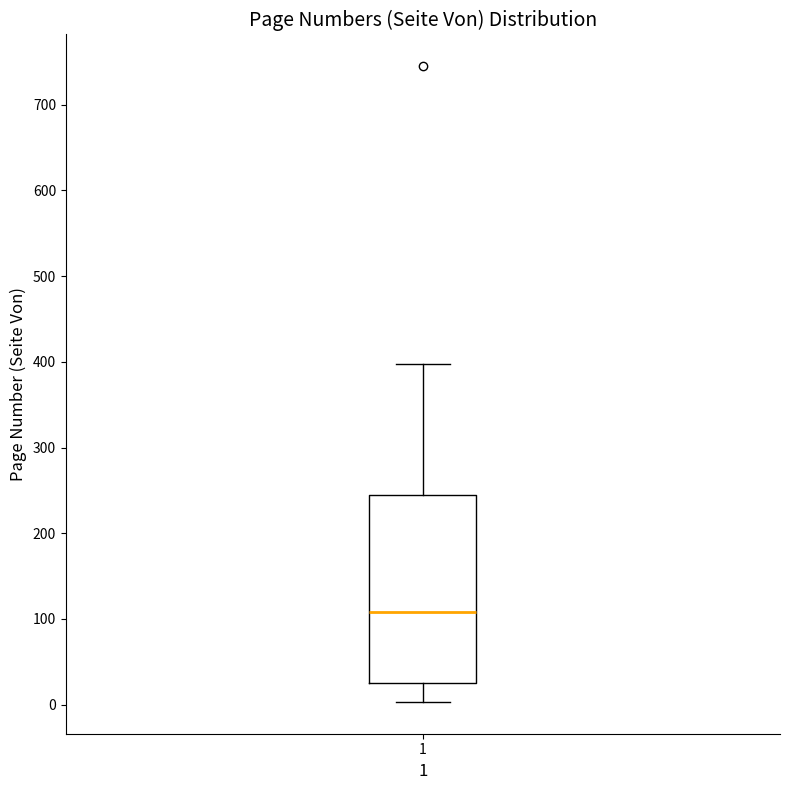

Where is the upper edge of the box at x = 1 on the y-axis? The values are not printed on the chart, so give them approximately, as read against the axis.

240